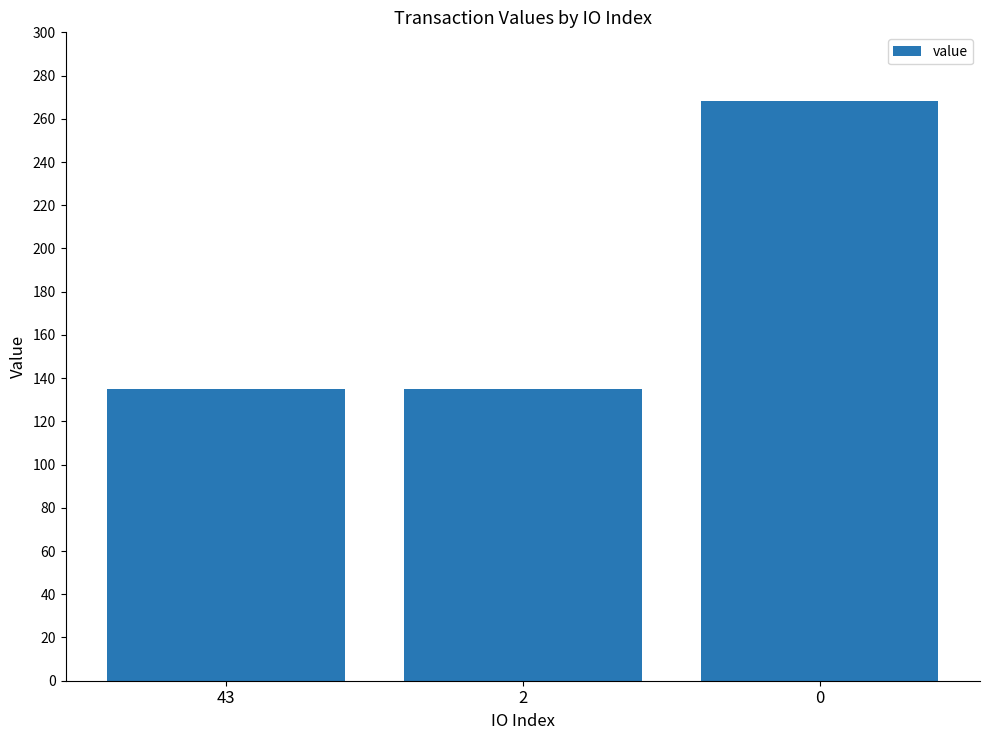

Approximately how many times larger is the value at 0 compared to 43?

2.0